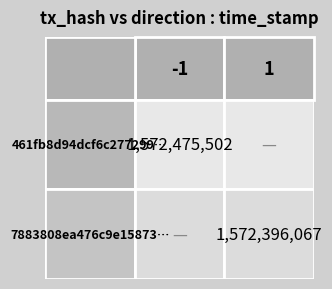

Is the value of 7883808ea476c9e1587355eca2548c9d4960dde at direction greater than the value of 461fb8d94dcf6c277299ec85e85552dbd462ad7 at direction?

Yes